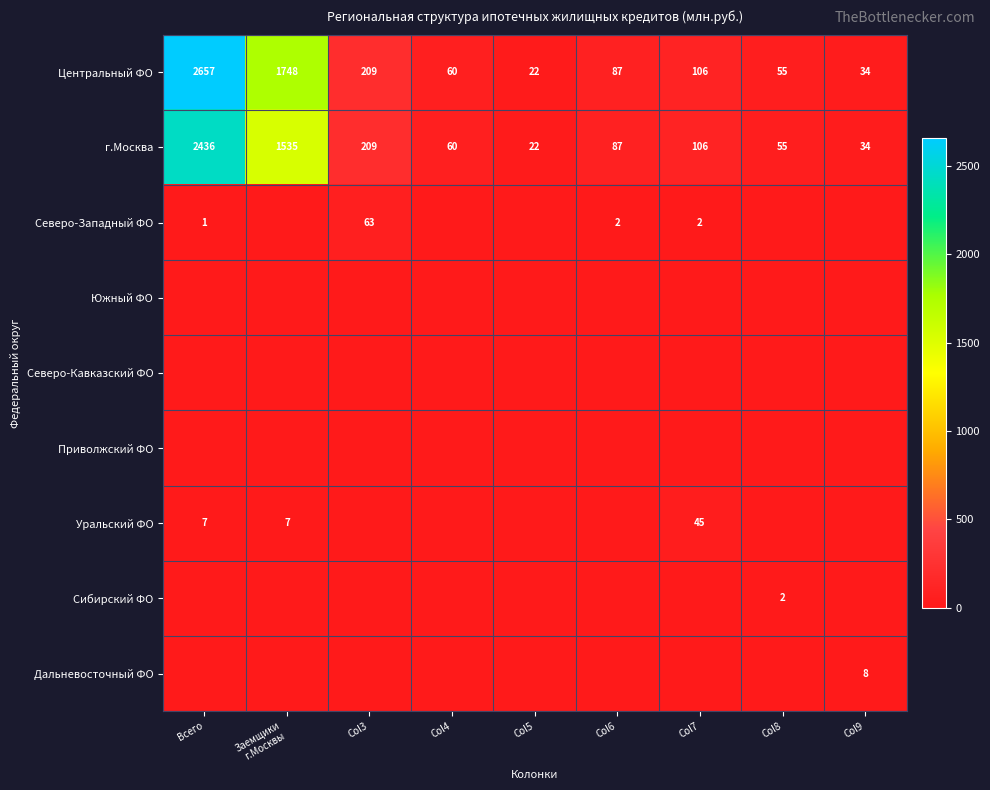

What is the sum of the г.Москва values at Col6 and Col5?

109